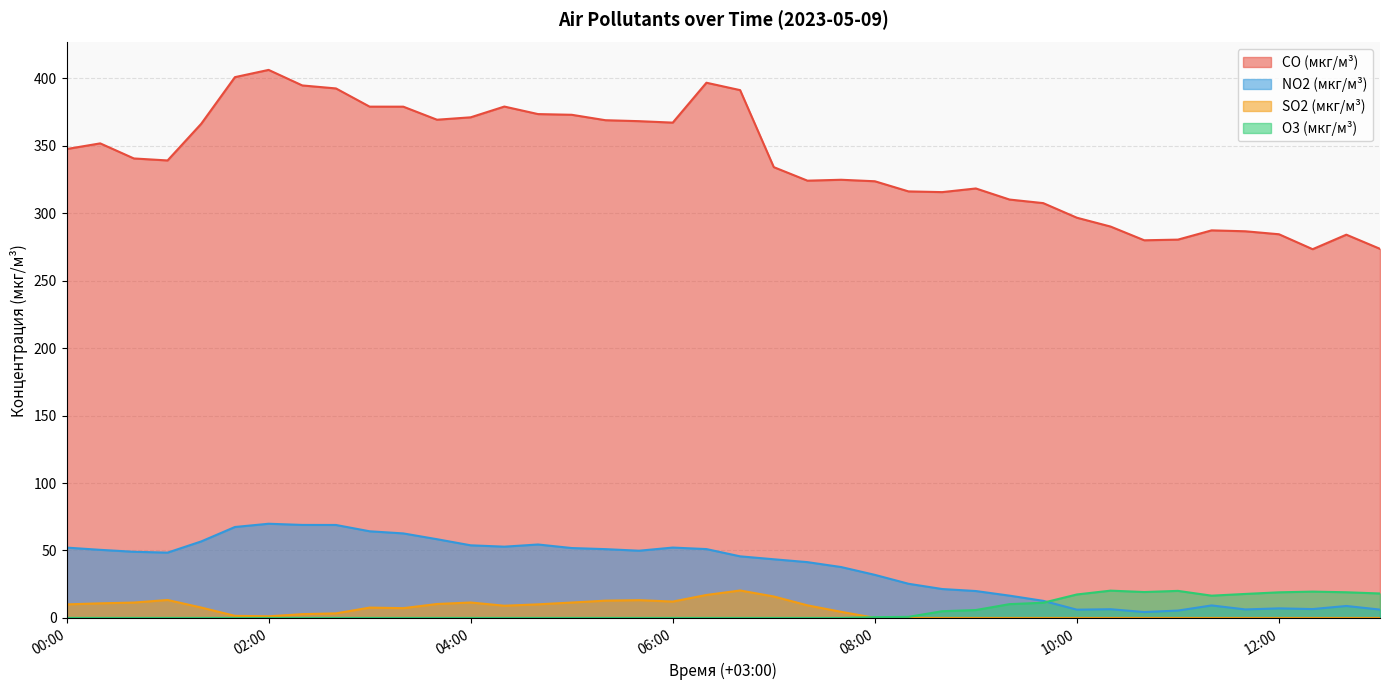

Rank the series by their maximum value, from lowest to highest.

O3 (мкг/м³), SO2 (мкг/м³), NO2 (мкг/м³), CO (мкг/м³)